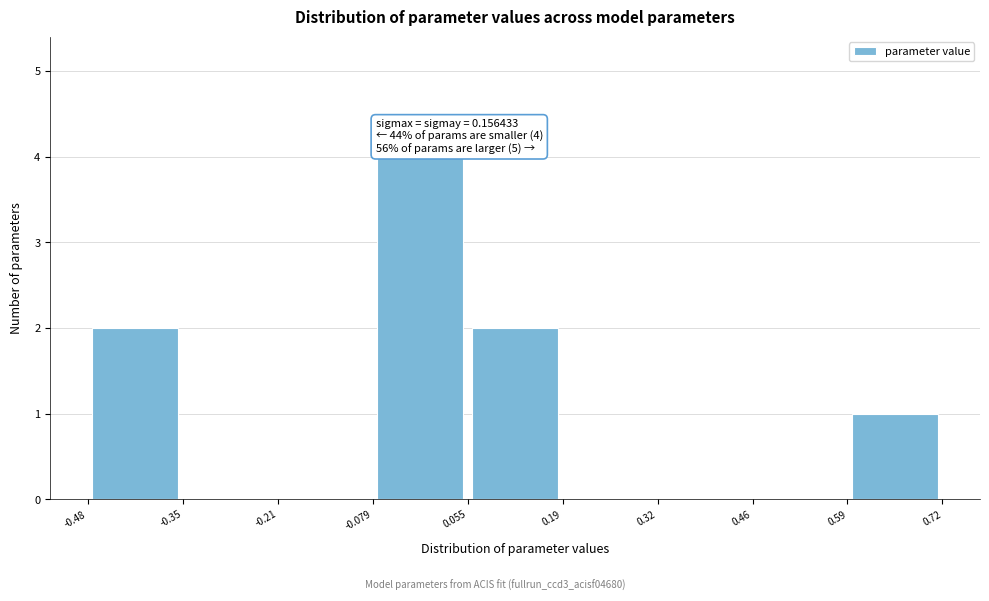

Over which range of the x-axis is the bar tallest?

-0.079 to 0.055